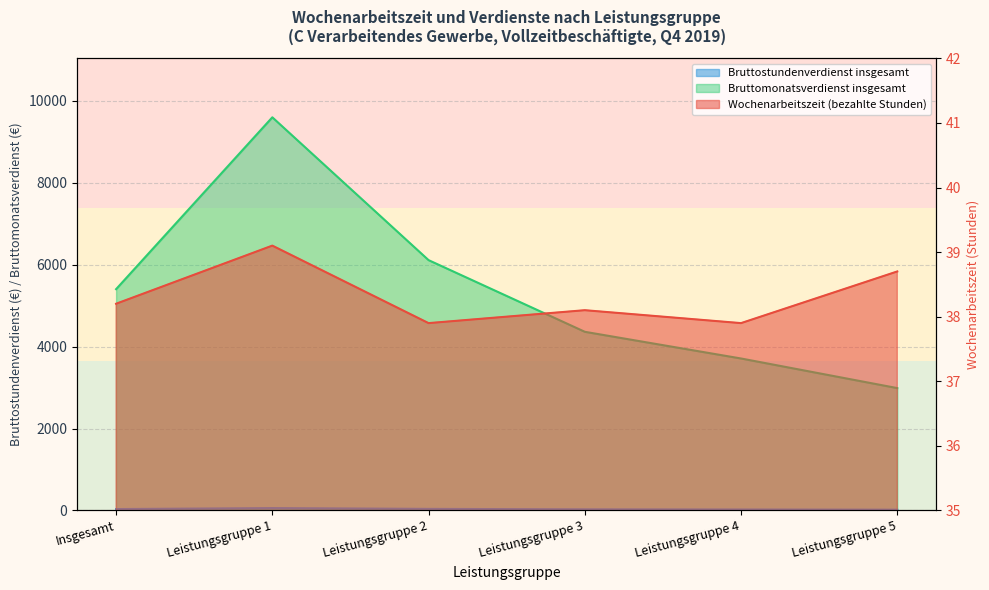

What is the value of the Bruttostundenverdienst insgesamt point at the 5th from the left?

22.6